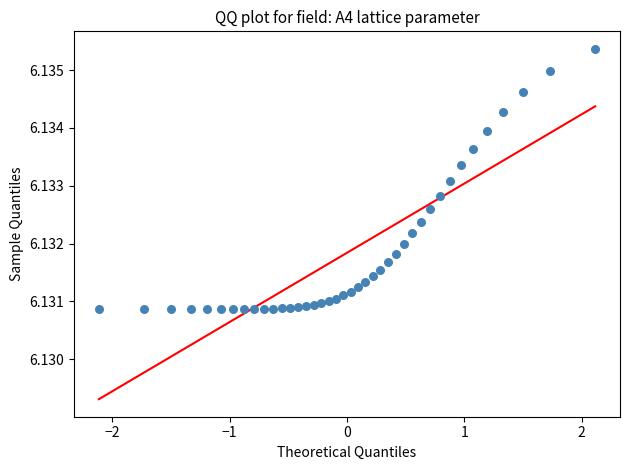

How many data points are displayed?

40